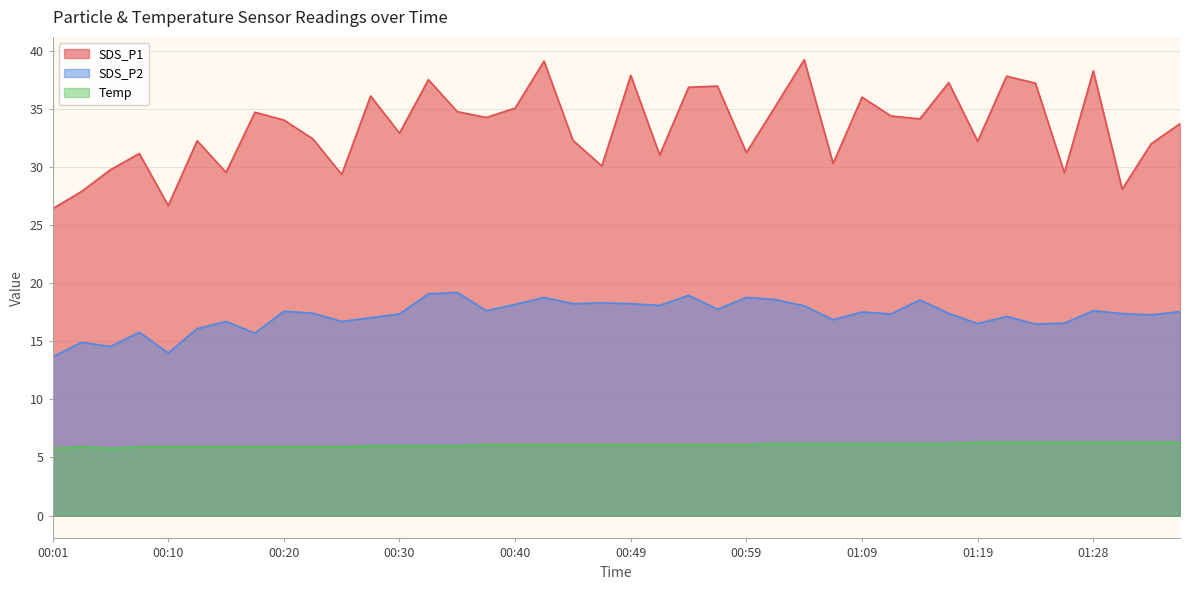

How many data points in Temp are less than 6?

11